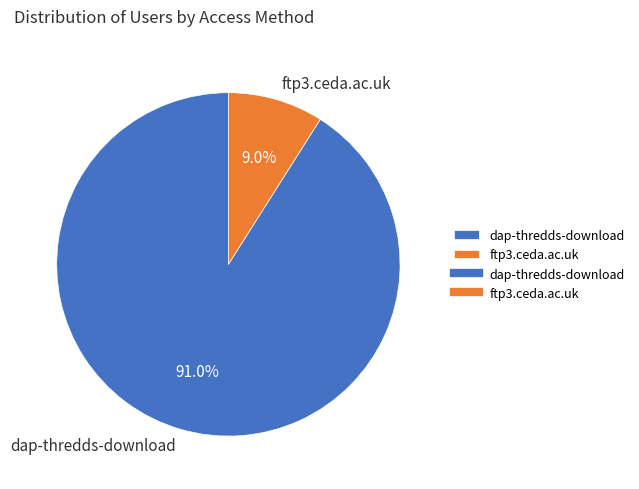

To the nearest percent, what is the average slice percentage?

50%